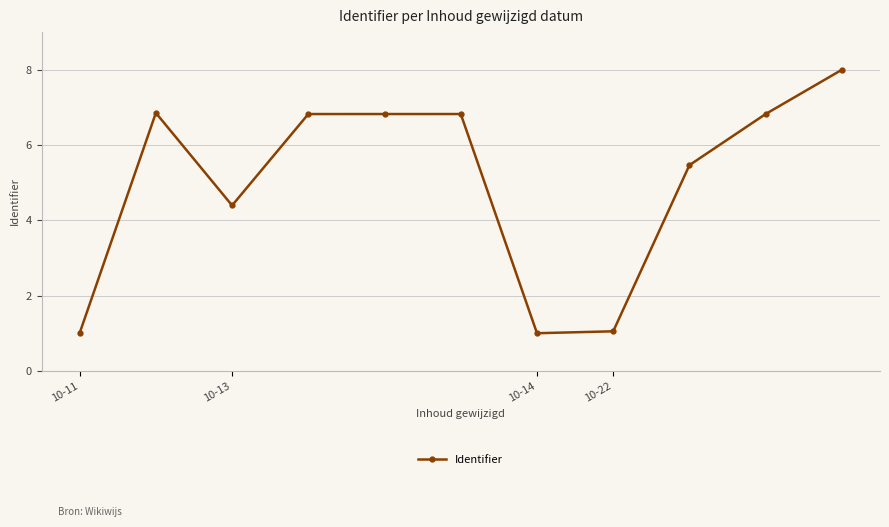

What is the average value?

5.0